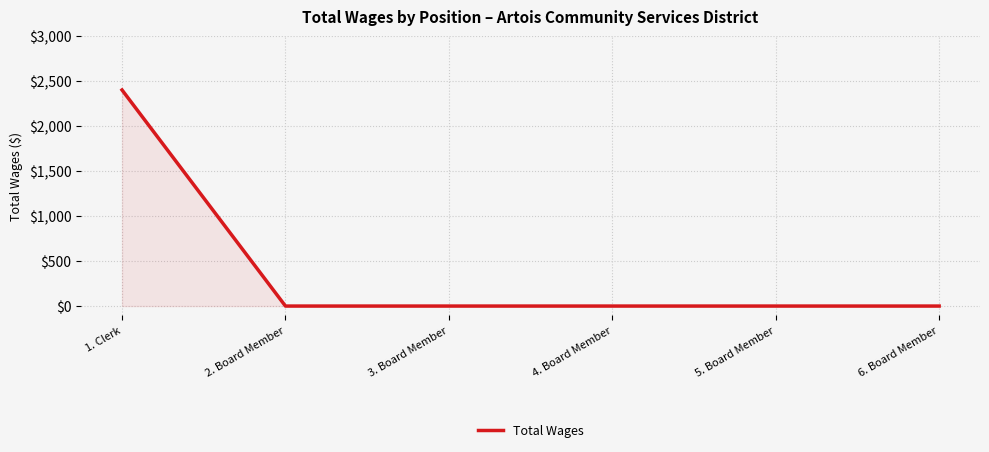

Reading right to left, list all the values displayed in this chart.

6. Board Member=0	5. Board Member=0	4. Board Member=0	3. Board Member=0	2. Board Member=0	1. Clerk=2400